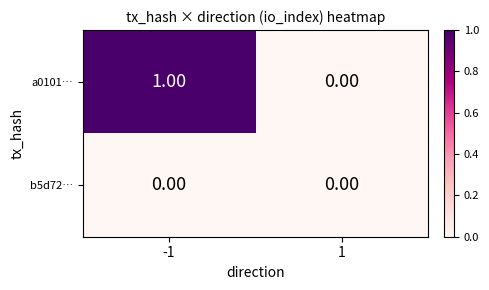

Which series changed the most between -1 and 1?

a0101…